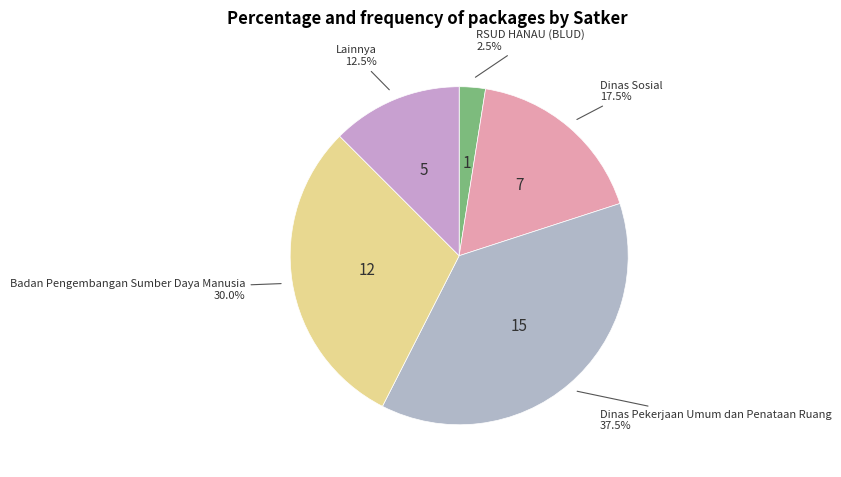

Rank the categories by value from highest to lowest.

Dinas Pekerjaan Umum dan Penataan Ruang, Badan Pengembangan Sumber Daya Manusia, Dinas Sosial, Lainnya, RSUD HANAU (BLUD)